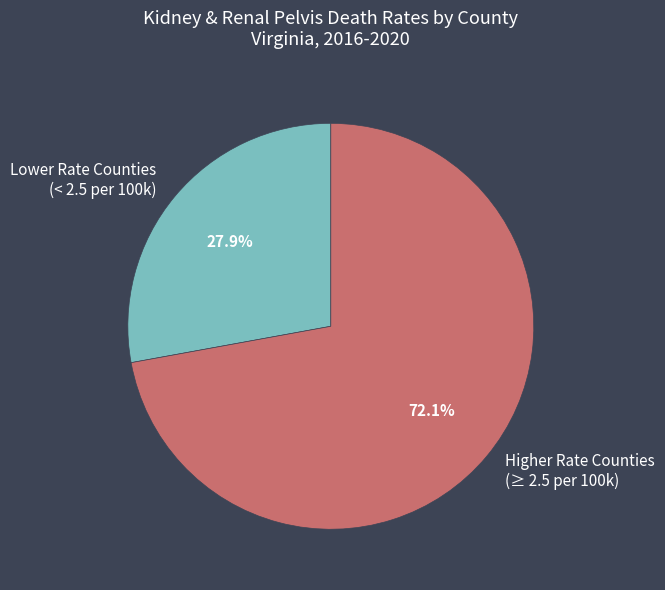

Which has a higher value, Lower Rate Counties (< 2.5 per 100k) or Higher Rate Counties (≥ 2.5 per 100k)?

Higher Rate Counties (≥ 2.5 per 100k)